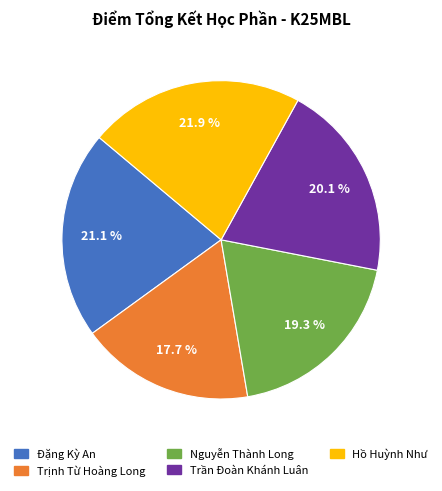

How many segments does this pie chart have?

5